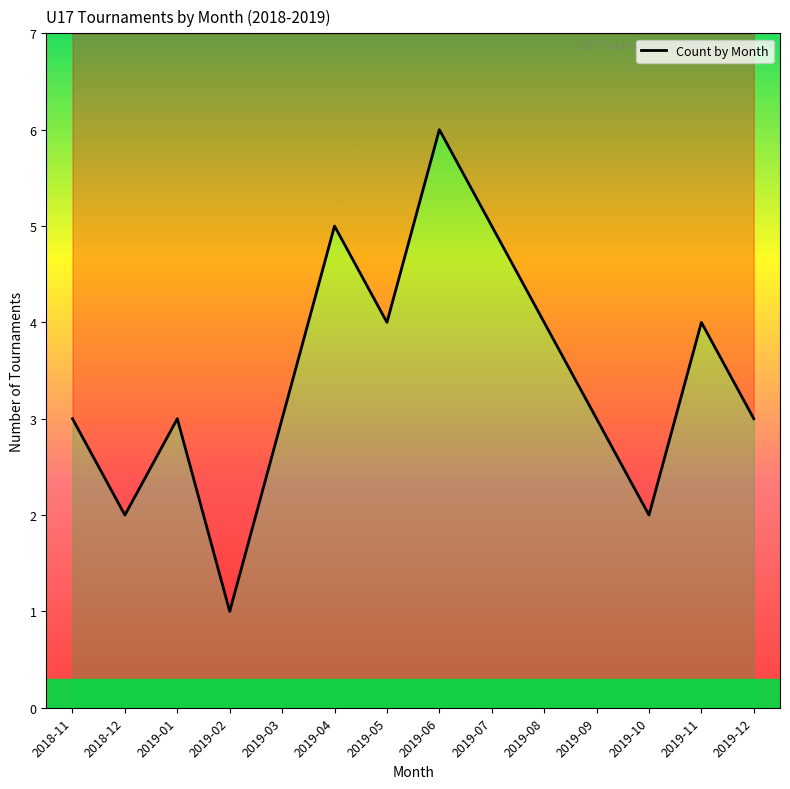

What is the label of the 5th point from the left?

2019-03